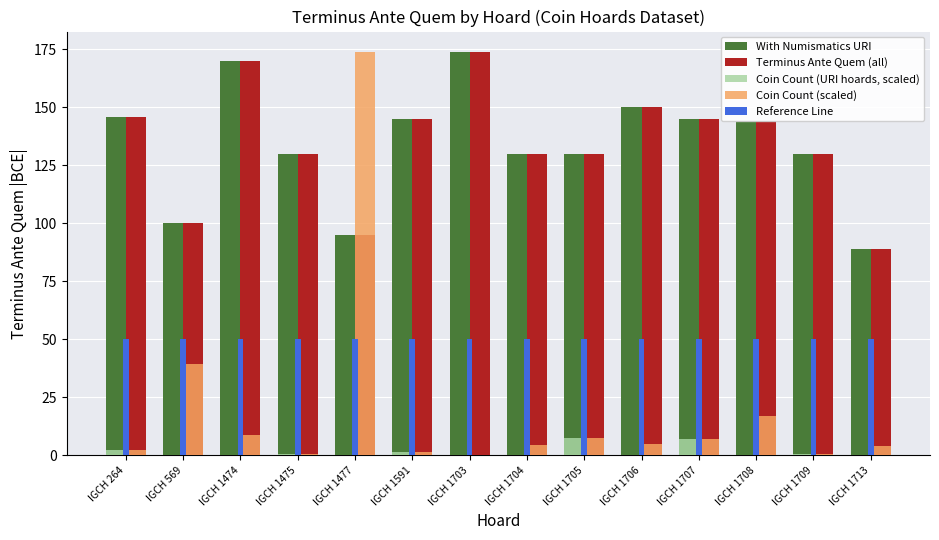

What is the greatest value displayed?

174.0